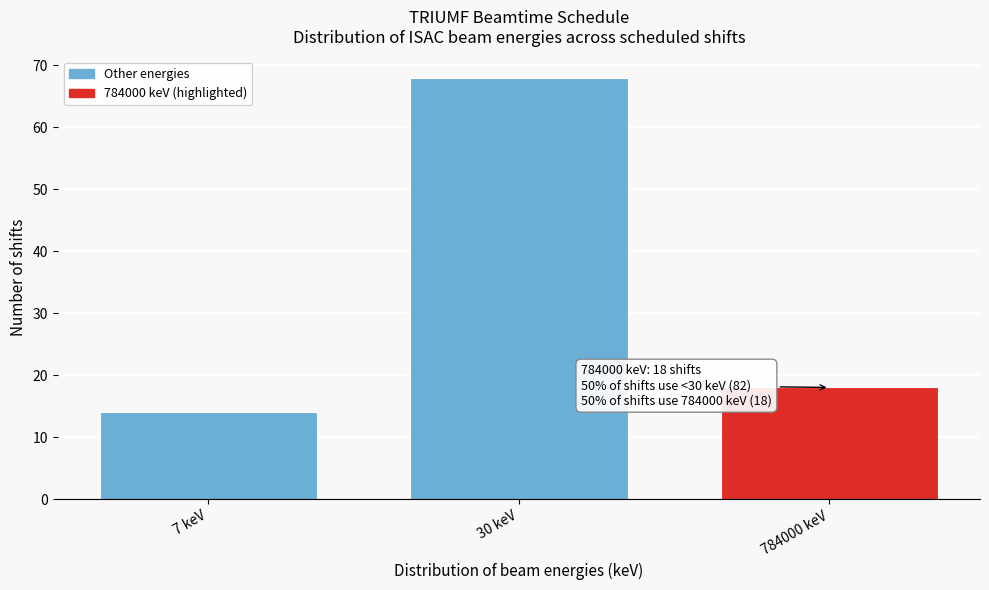

Reading left to right, extract all data points from this chart.

14	68	18